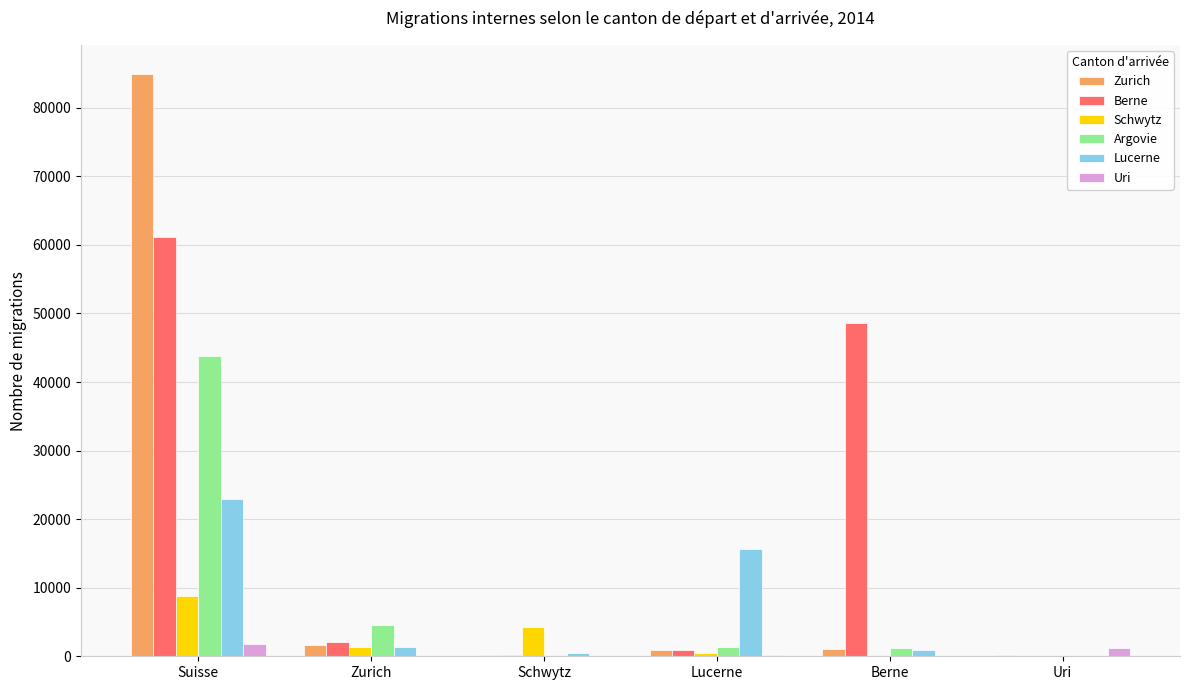

How many groups of bars are there?

6